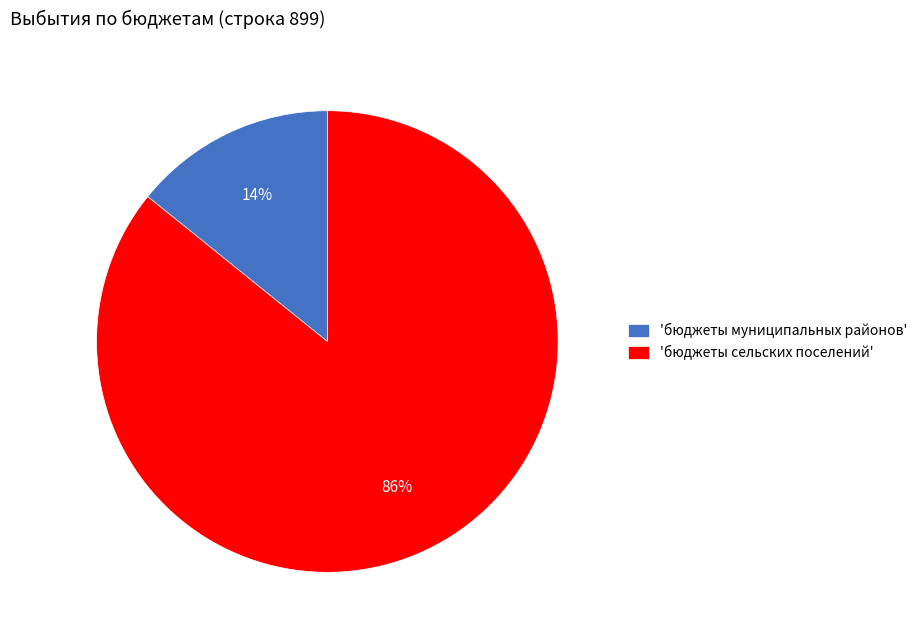

Which has a higher value, 'бюджеты сельских поселений' or 'бюджеты муниципальных районов'?

'бюджеты сельских поселений'